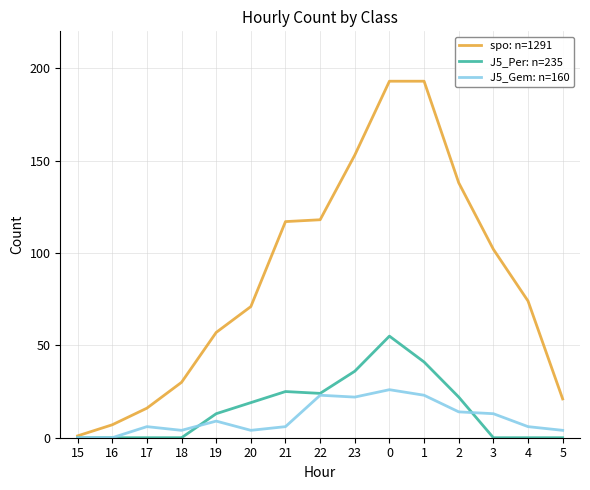

Between 17 and 15, which is larger?

17